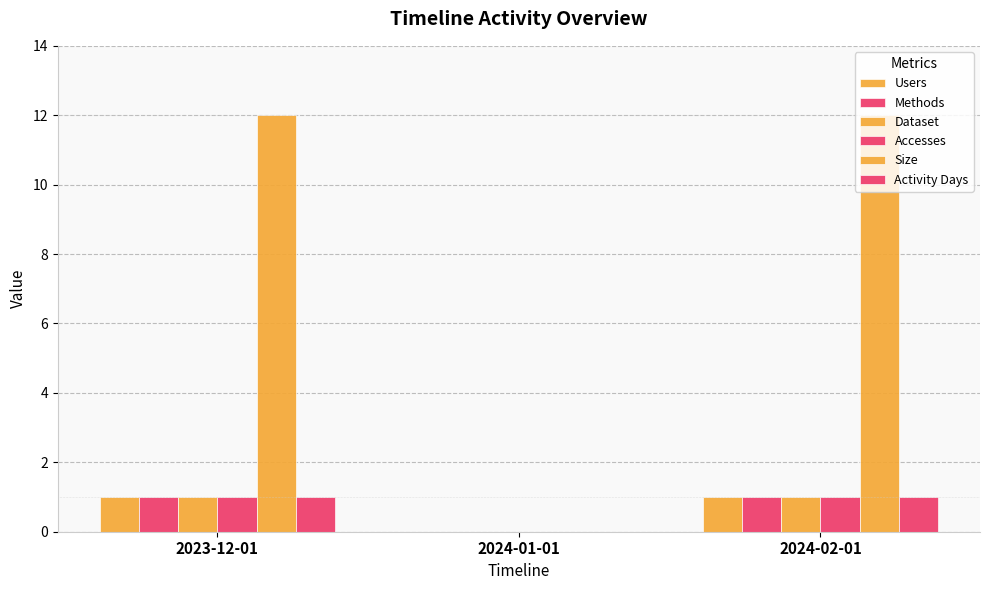

How many groups of bars are there?

3